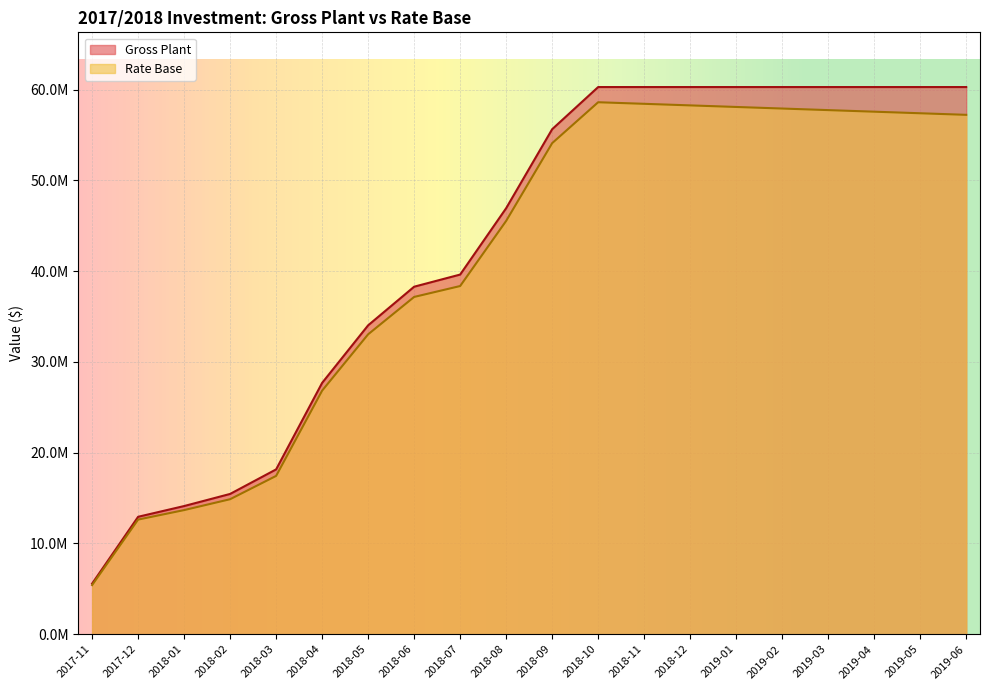

True or false: Gross Plant has a value of 19280785.5 at 2018-05.

False